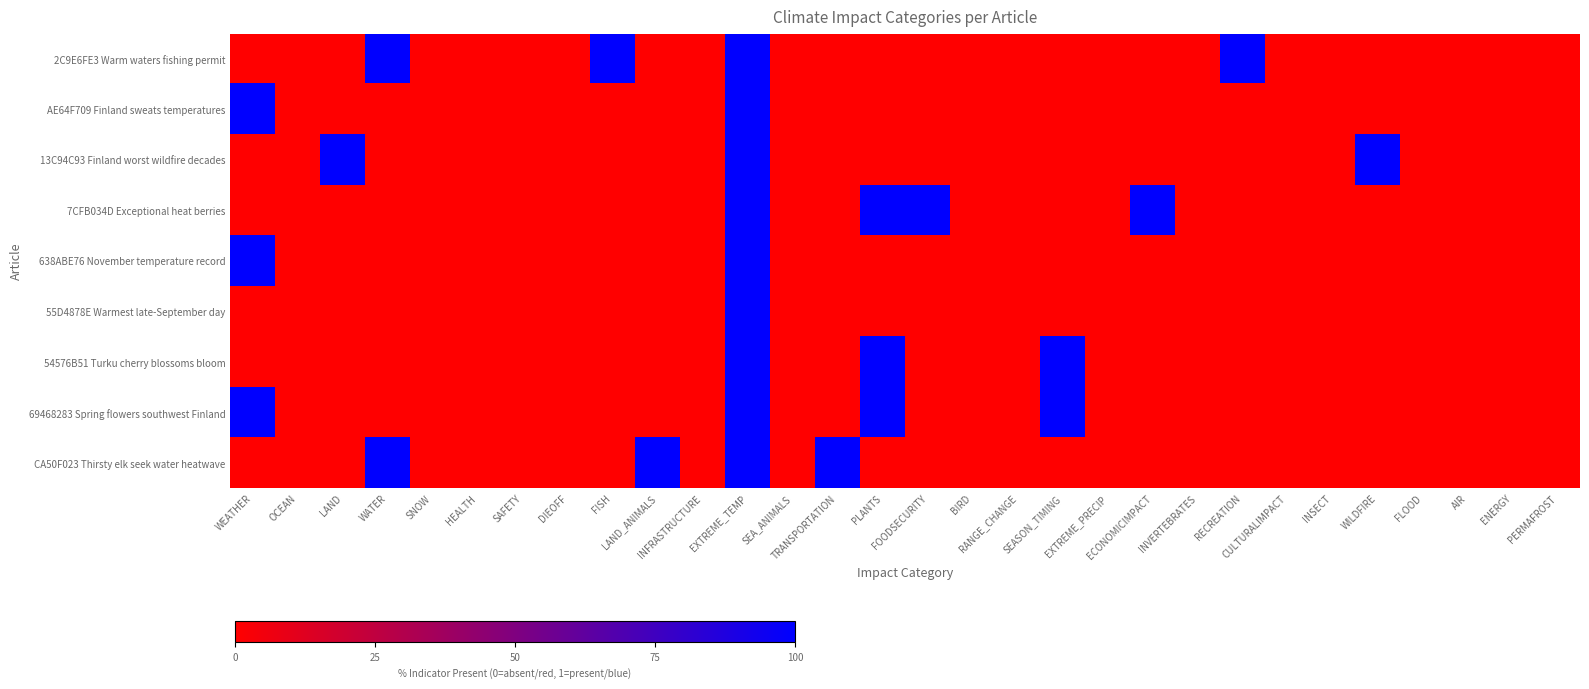

What is the maximum value shown in the chart?

1